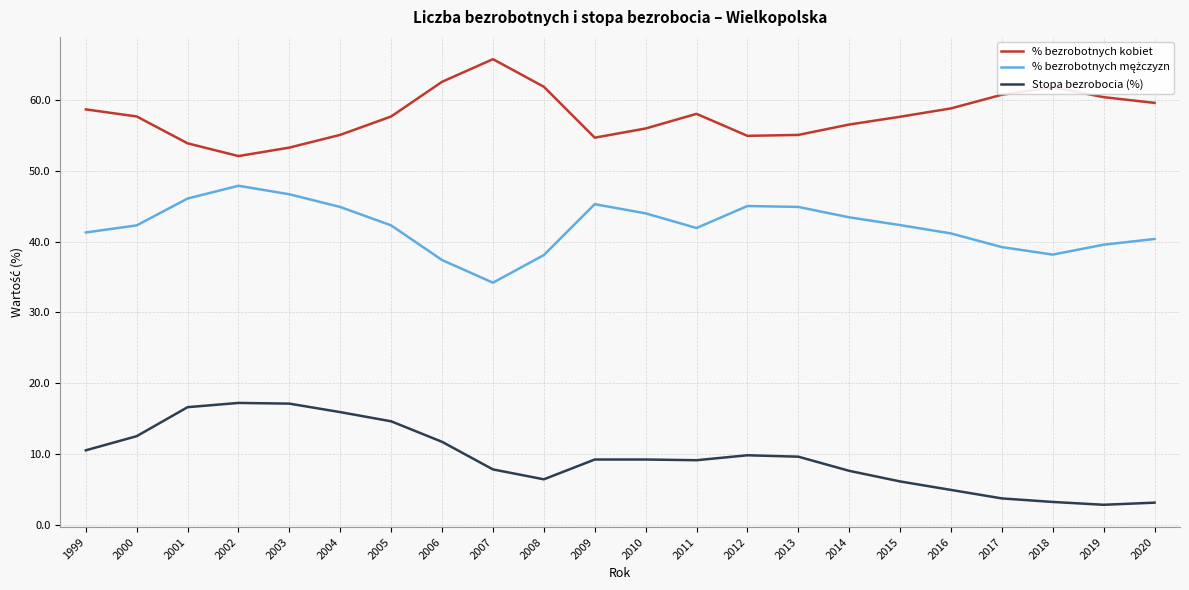

The value of Stopa bezrobocia (%) at 2013 is 13.8. True or false?

False